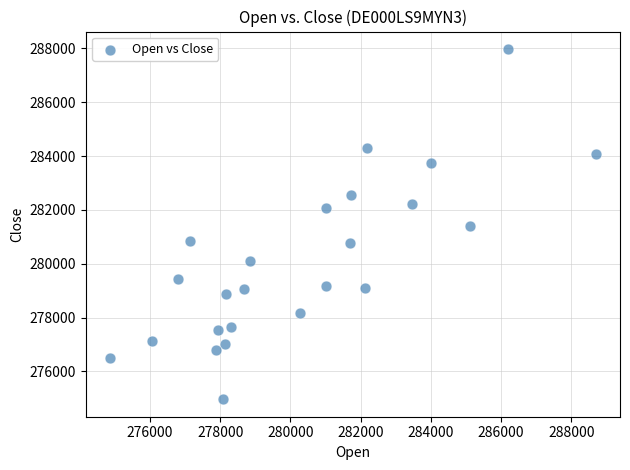

What is the range of X values (max minus min)?

13835